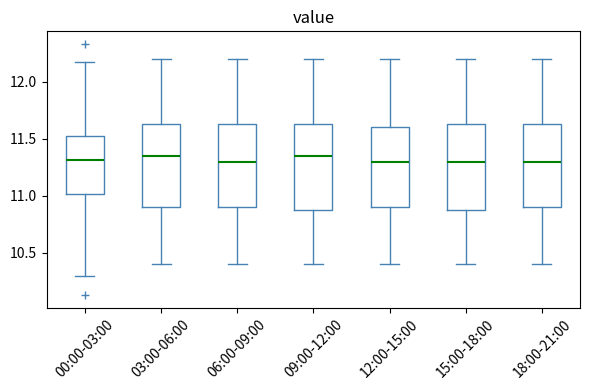

Where does the lower whisker of the box for 06:00-09:00 end on the y-axis? The values are not printed on the chart, so give them approximately, as read against the axis.

10.40